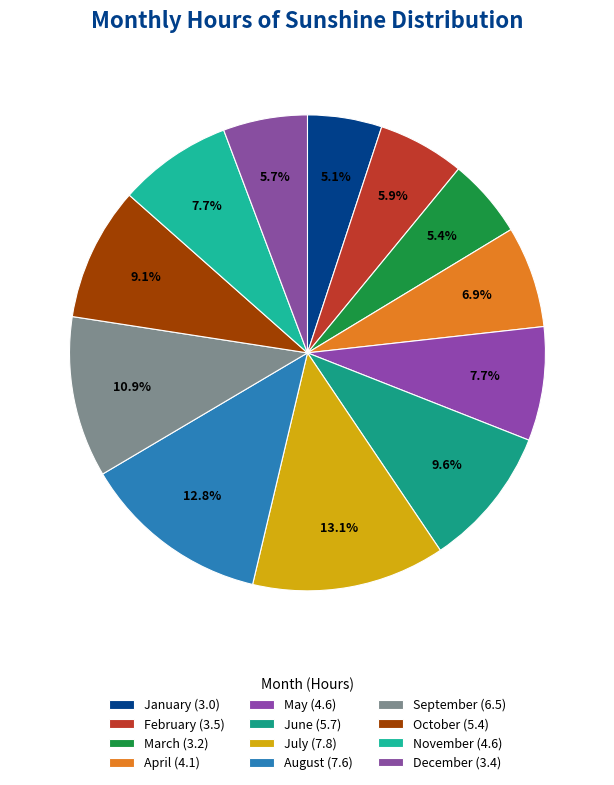

How many slices are in this pie chart?

12